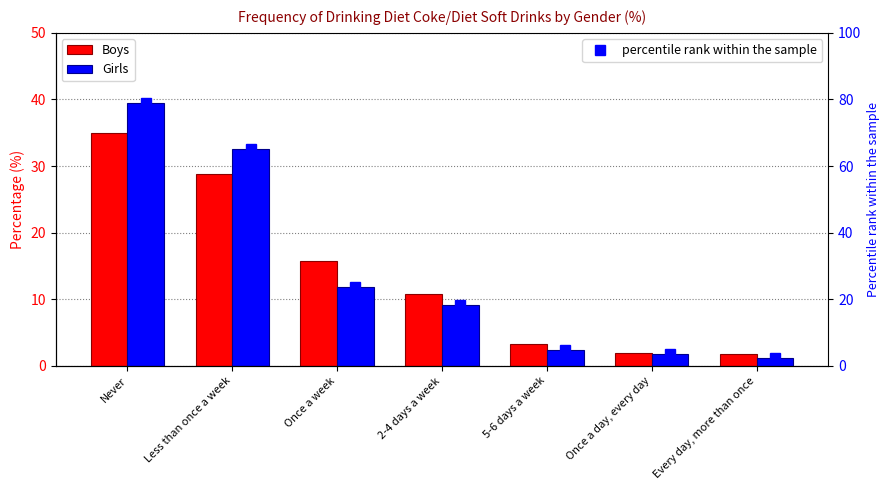

Rank the series by their maximum value, from lowest to highest.

Boys, Girls, percentile rank within the sample